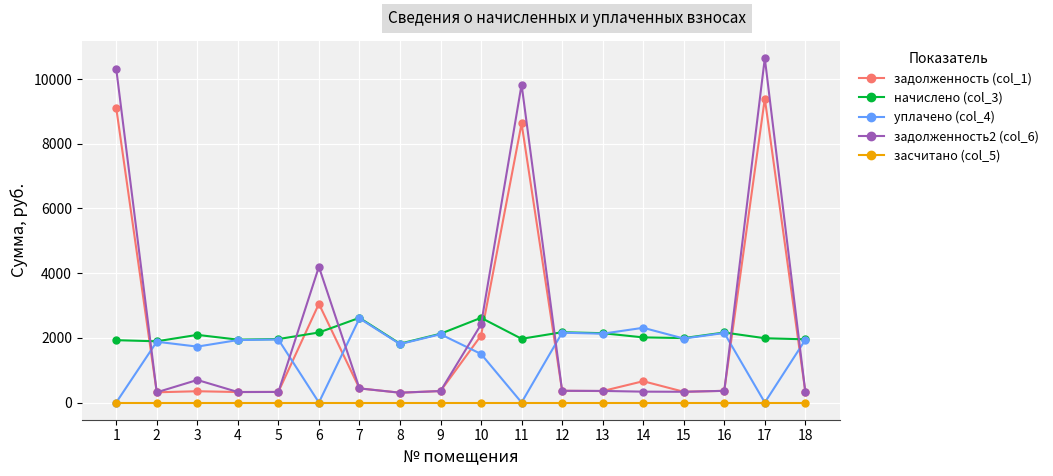

What is the sum of the задолженность2 (col_6) values at 11 and 10?

12241.2